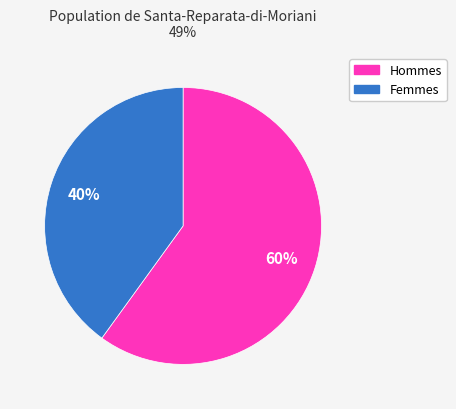

Is there a majority slice in this chart?

Yes